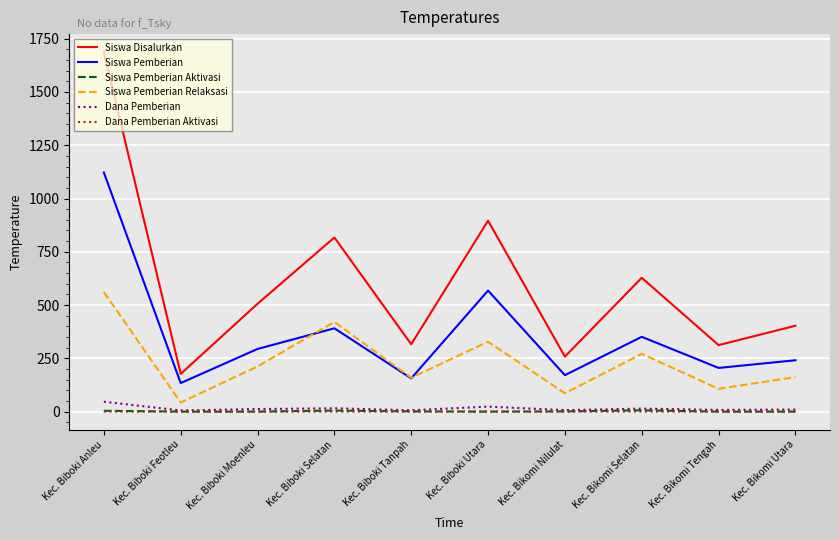

Which series changed the most between Kec. Biboki Anleu and Kec. Biboki Tanpah?

Siswa Disalurkan